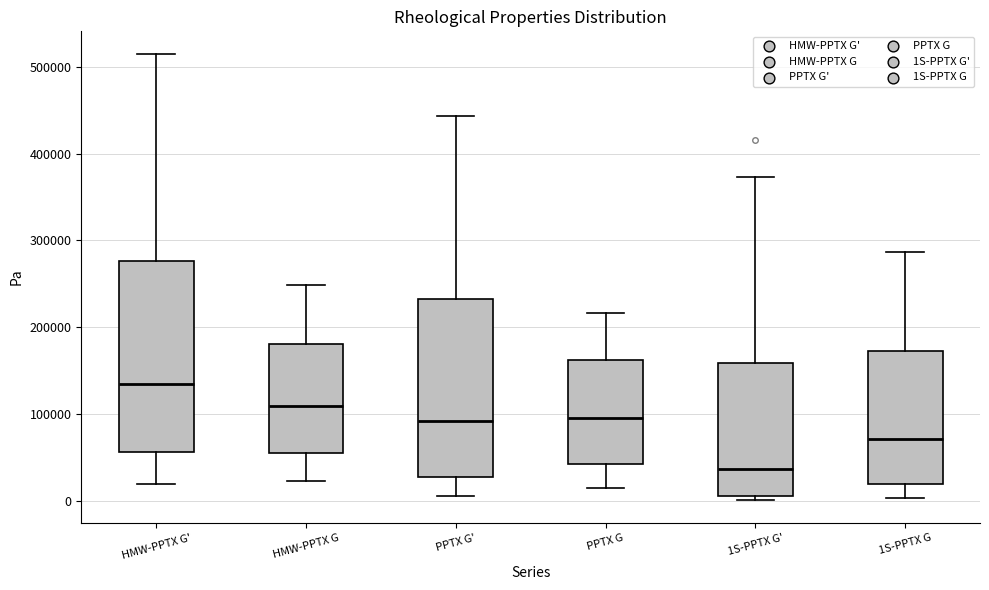

Which box's median line is the highest?

HMW-PPTX G'